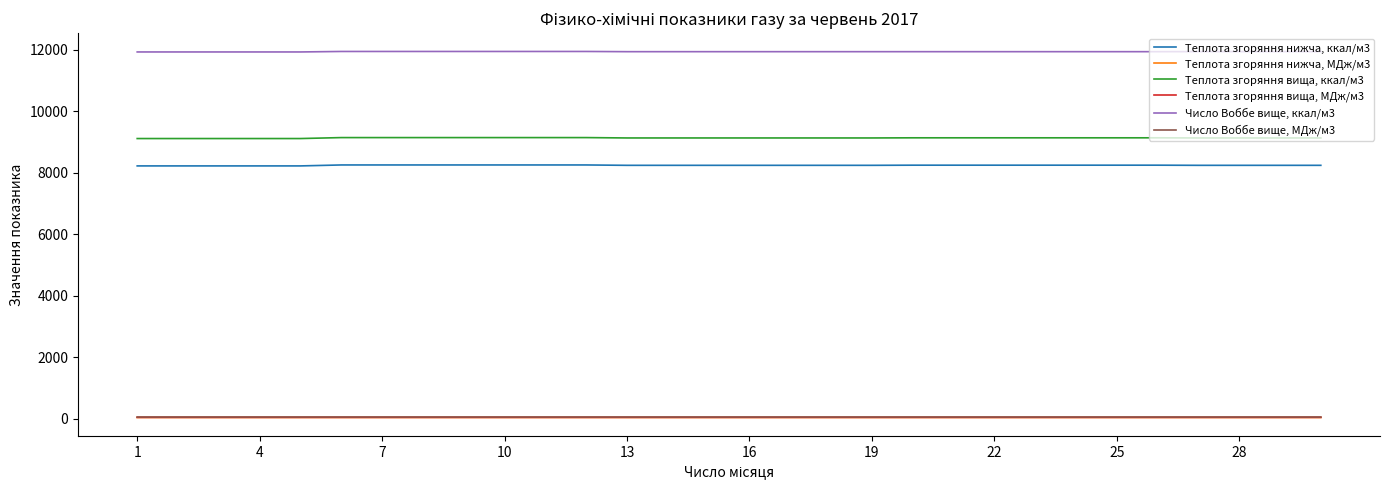

Count the number of categories in the chart.

30